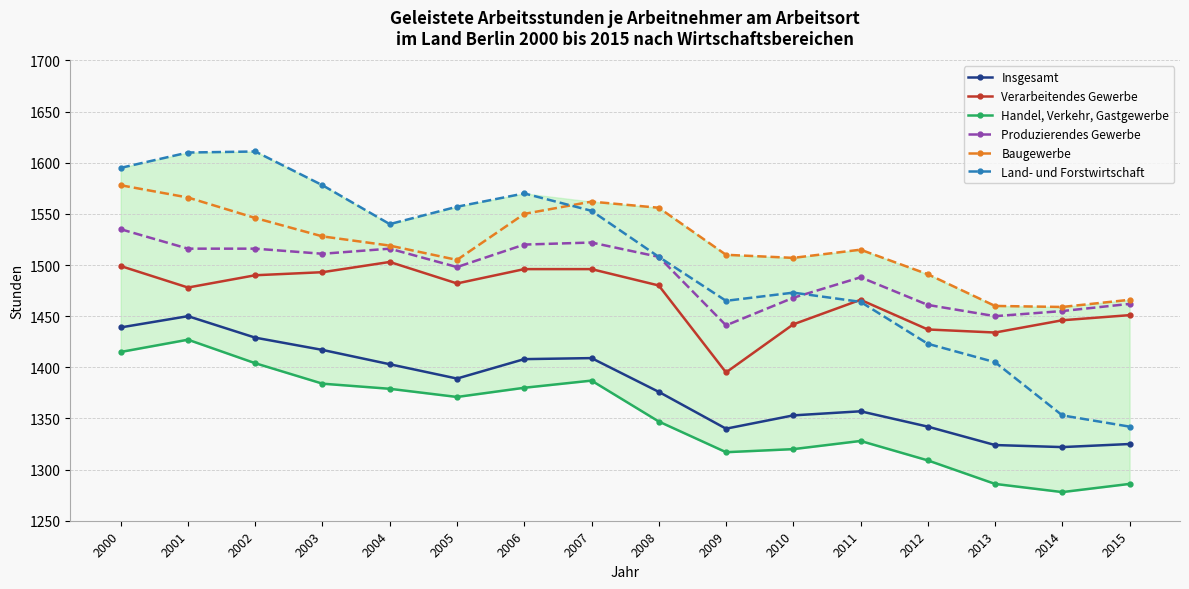

The value of Verarbeitendes Gewerbe at 2007 is 867. True or false?

False